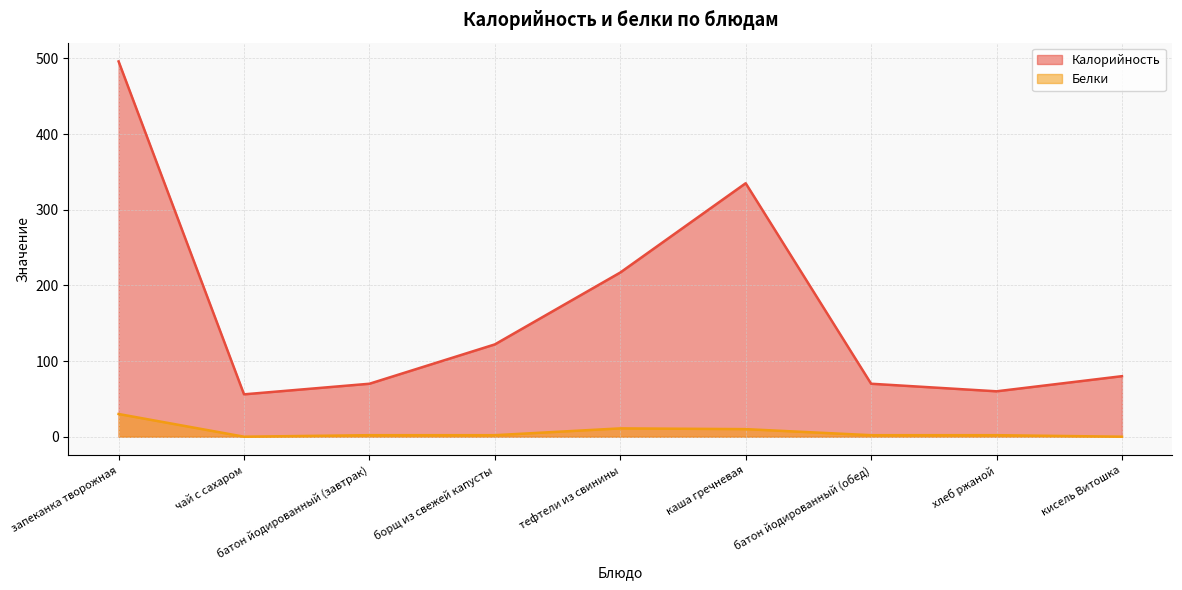

What are all the series names shown in the legend?

Калорийность, Белки